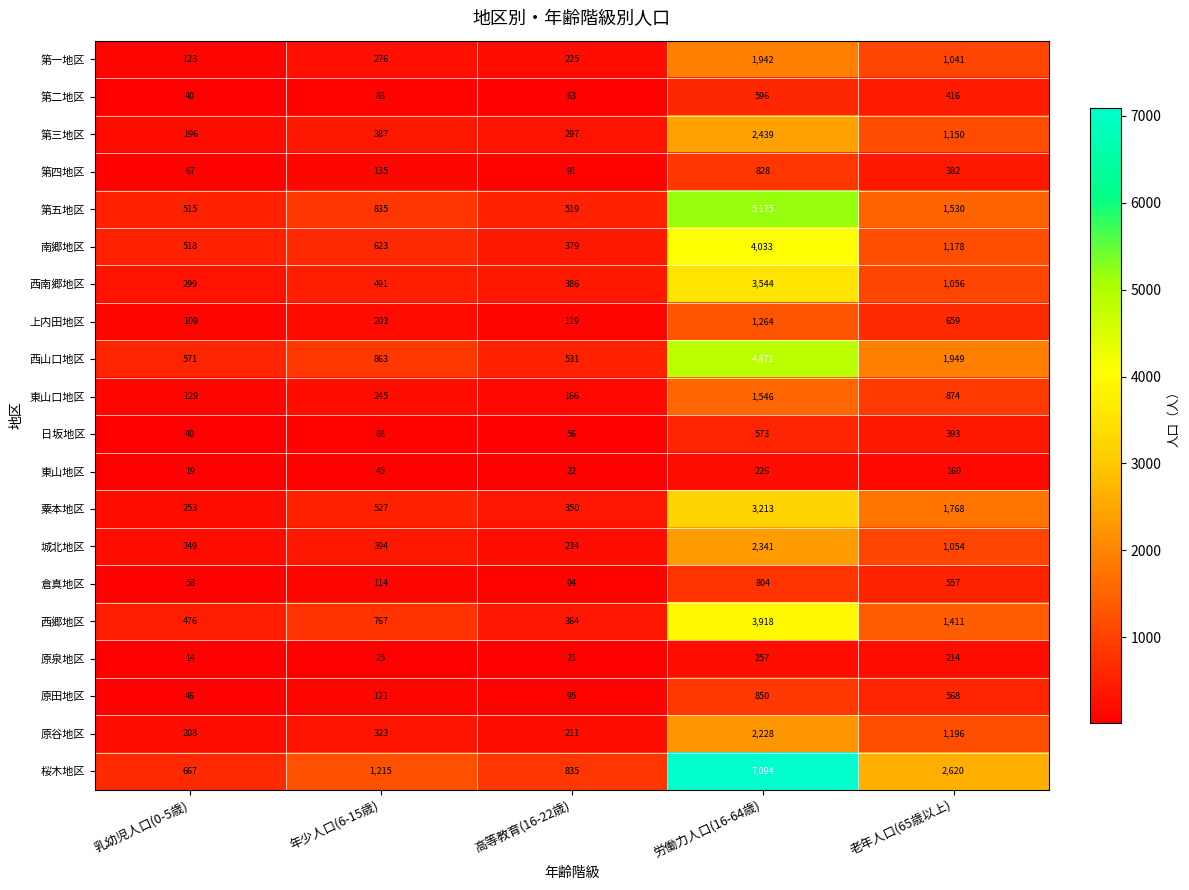

What is the greatest value displayed?

7094